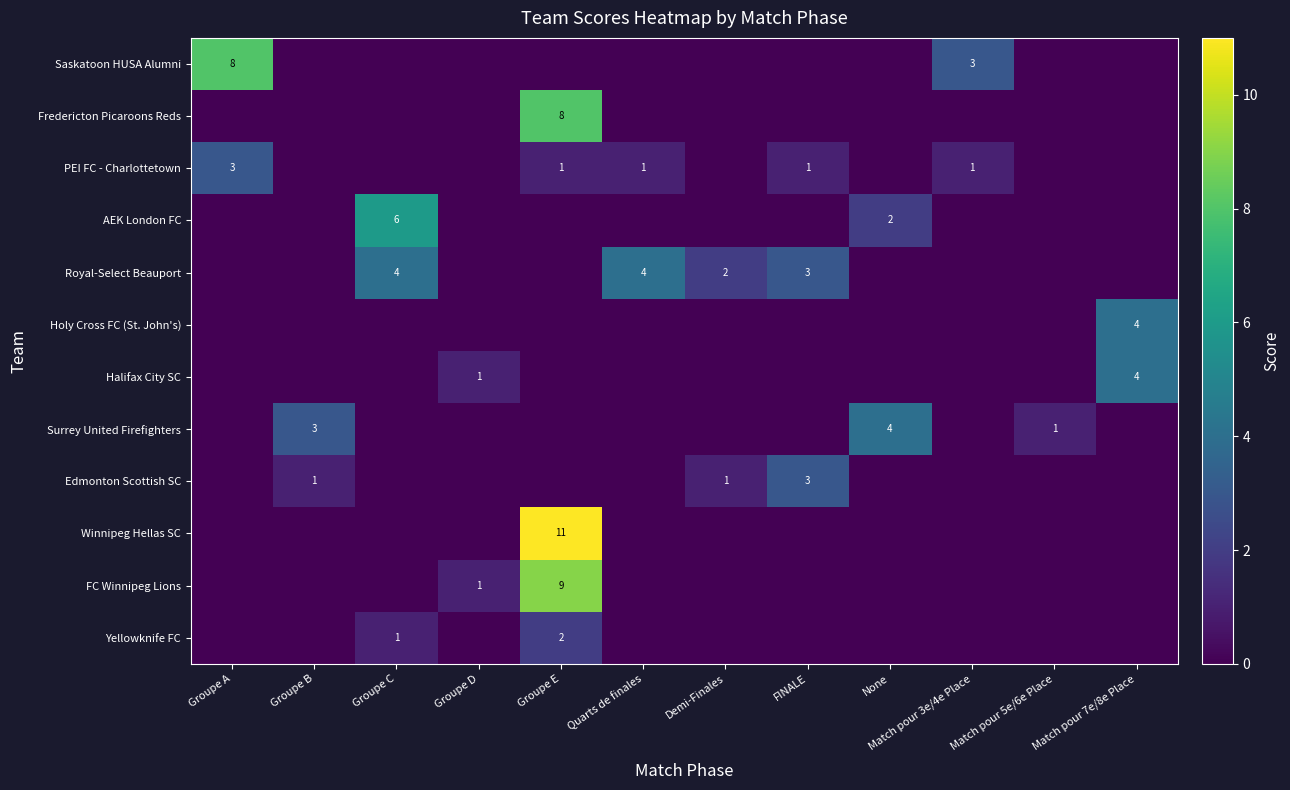

True or false: PEI FC - Charlottetown has a value of 3 at Groupe A.

True